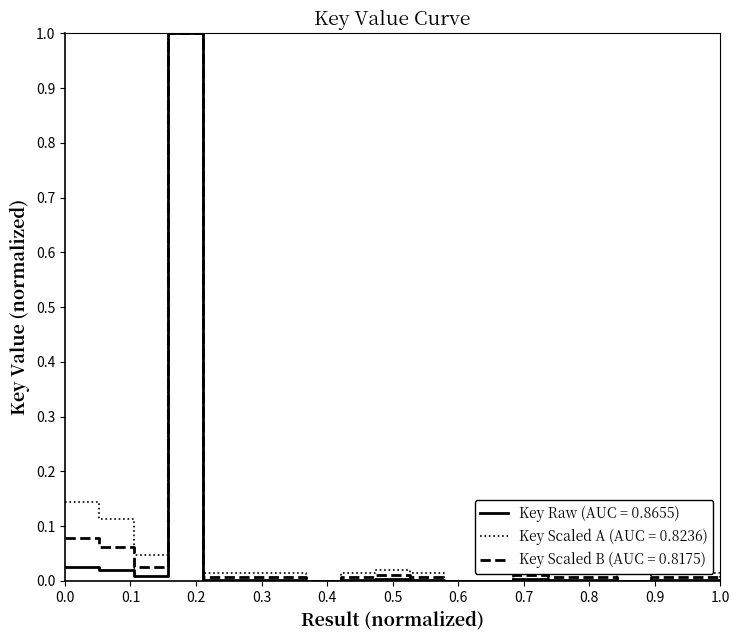

What is the greatest value displayed?

1.0